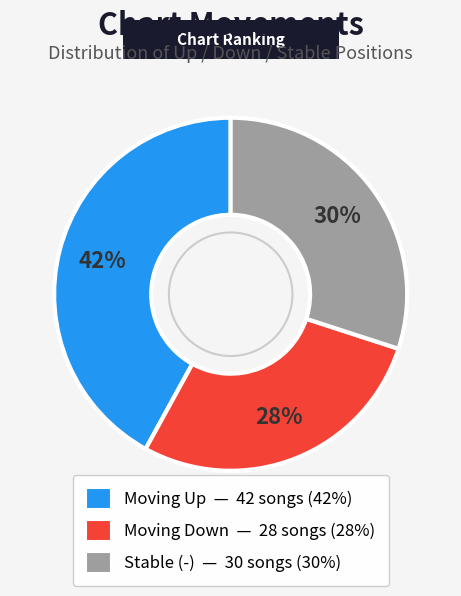

Is there a majority slice in this chart?

No